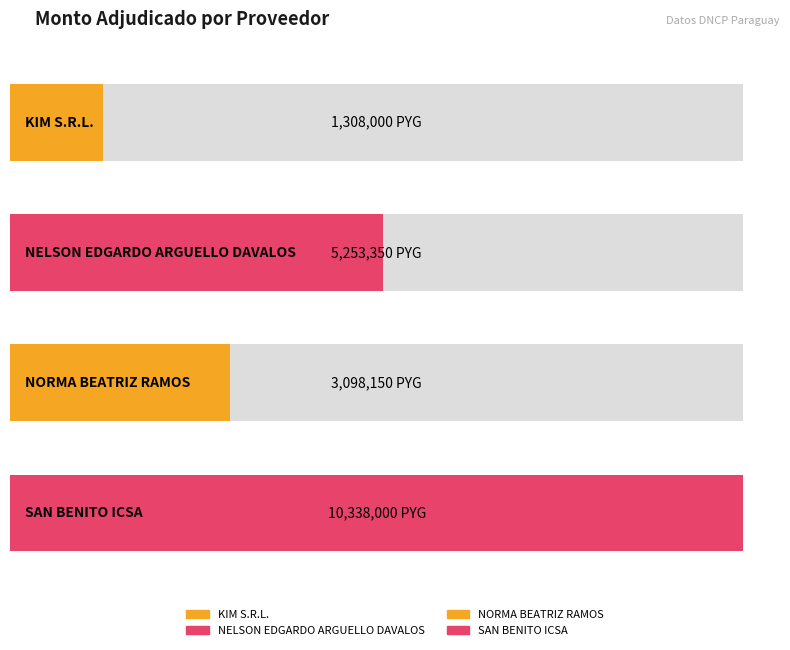

Reading left to right, what are all the values shown in this chart?

KIM S.R.L.=1308000	NELSON EDGARDO
ARGUELLO DAVALOS=5253350	NORMA BEATRIZ
RAMOS=3098150	SAN BENITO ICSA=10338000